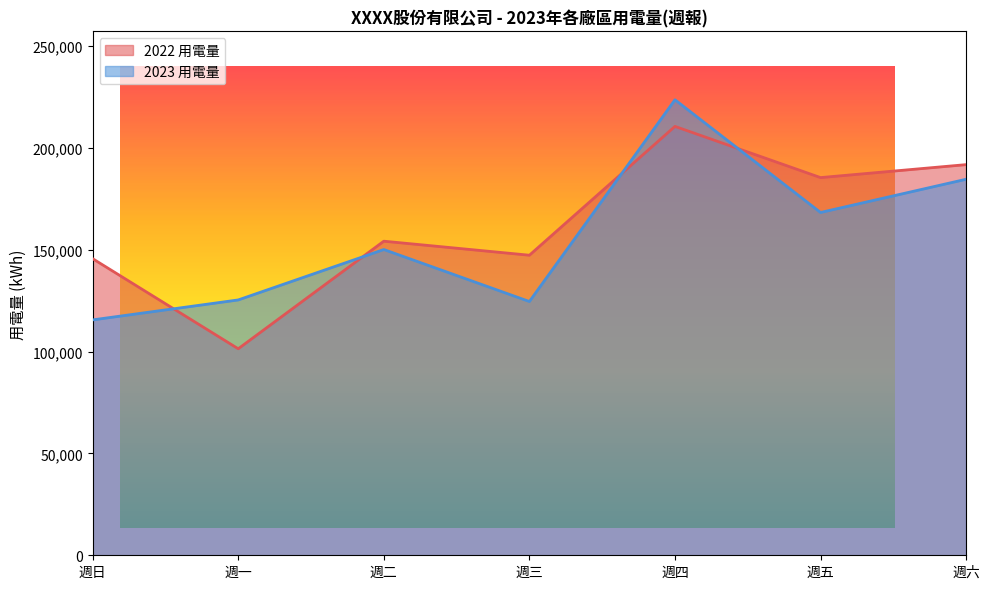

What is the spread (max minus min) of values at 週三?

22715.8